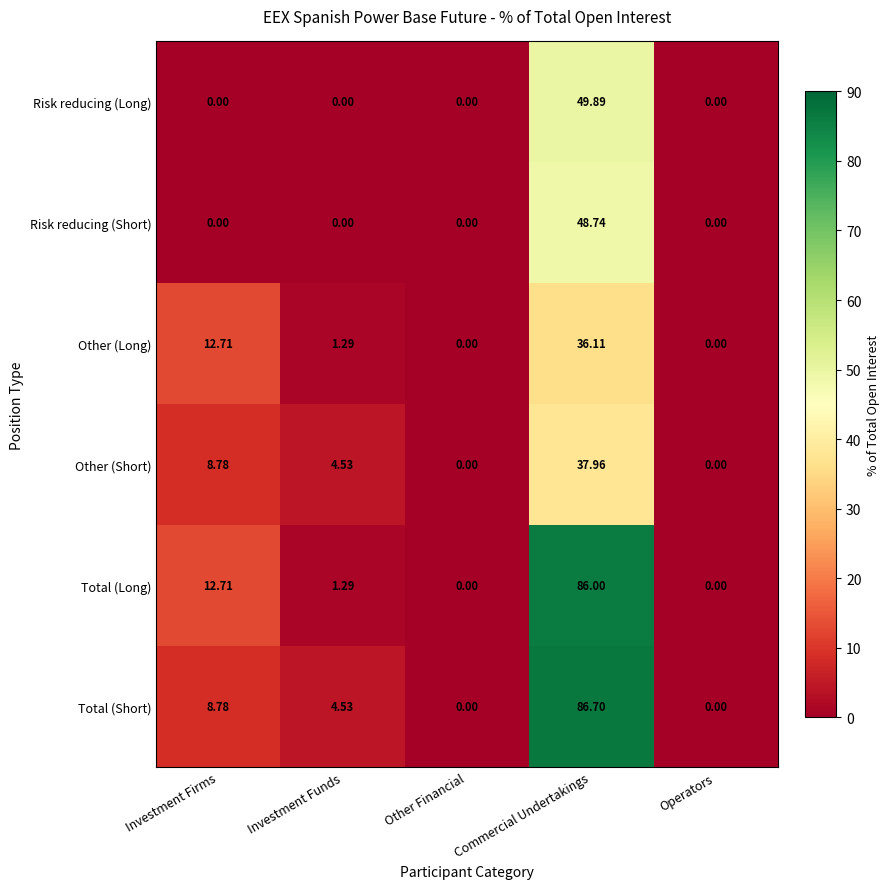

Which series changed the most between Other Financial and Commercial Undertakings?

Total (Short)